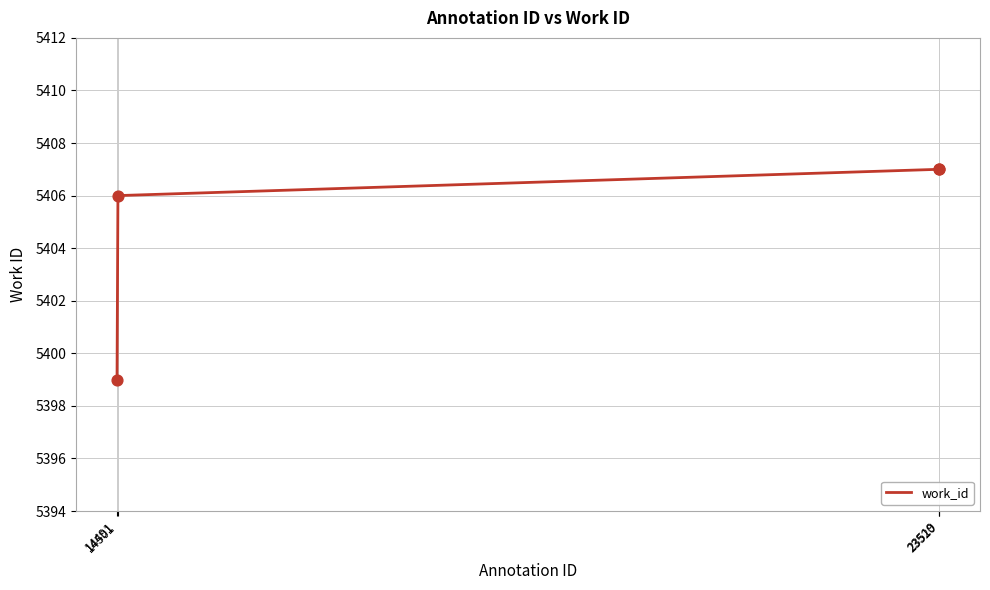

What is the ratio of the value at 23519 to the value at 23520?

1.0